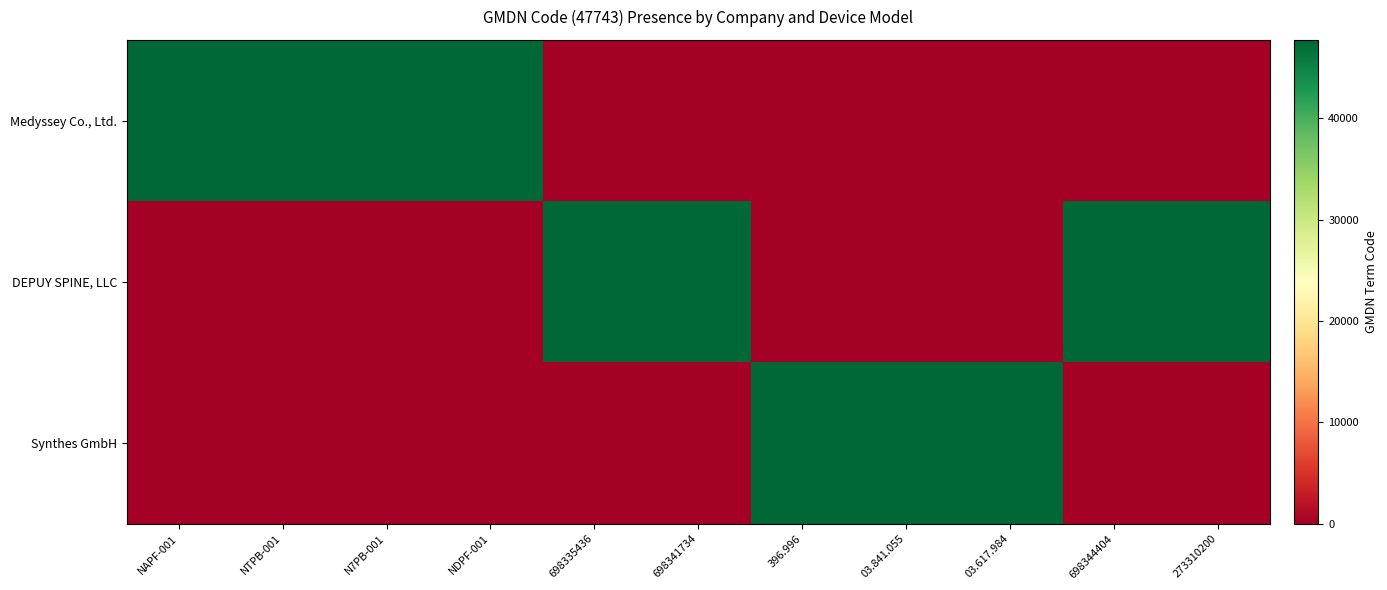

Between NDPF-001 and 396.996, which series saw the biggest shift?

Medyssey Co., Ltd.